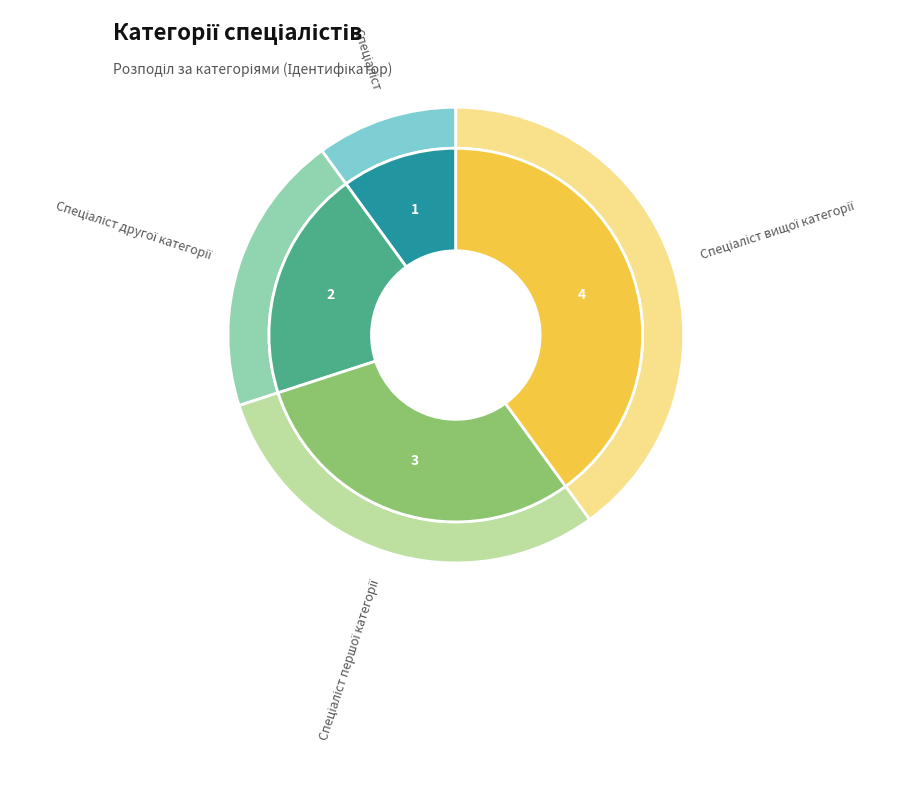

To the nearest percent, what is the average slice percentage?

25%